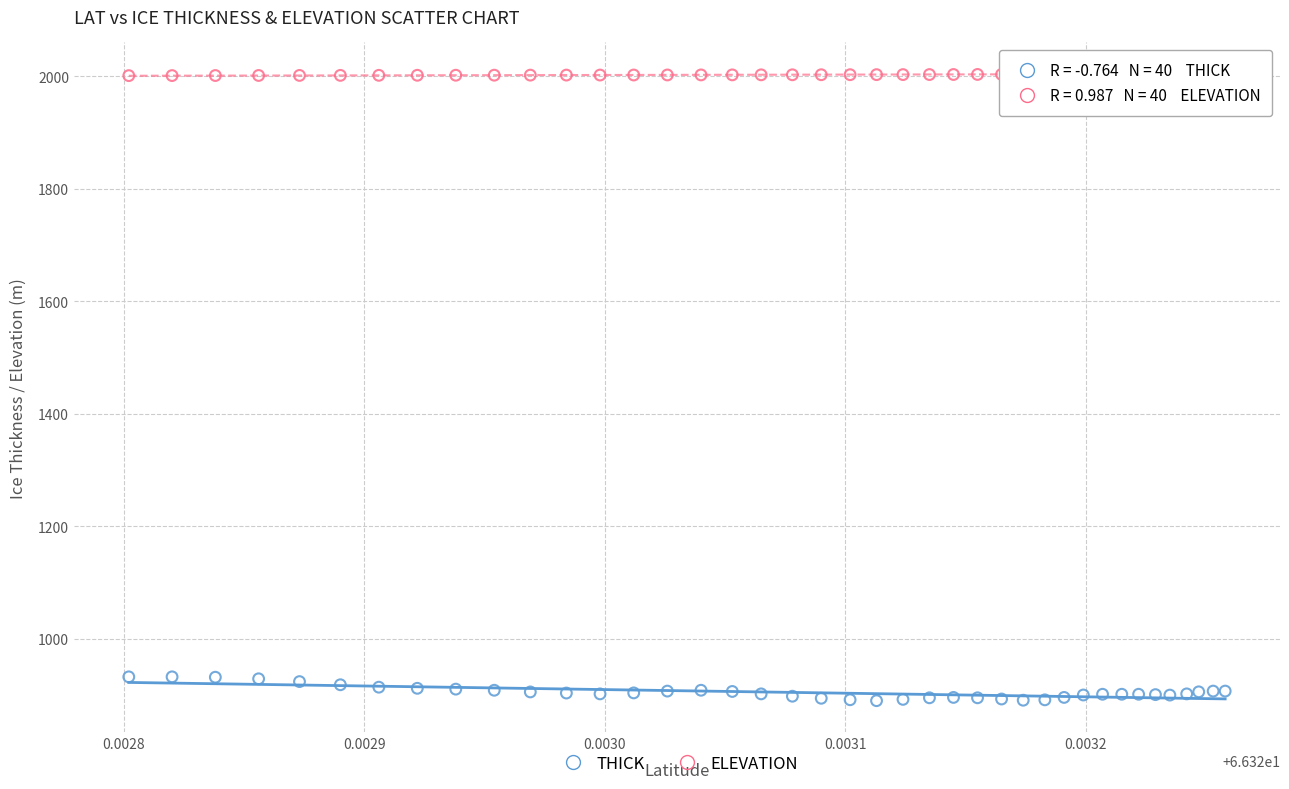

Which series has the widest spread of Y values?

THICK